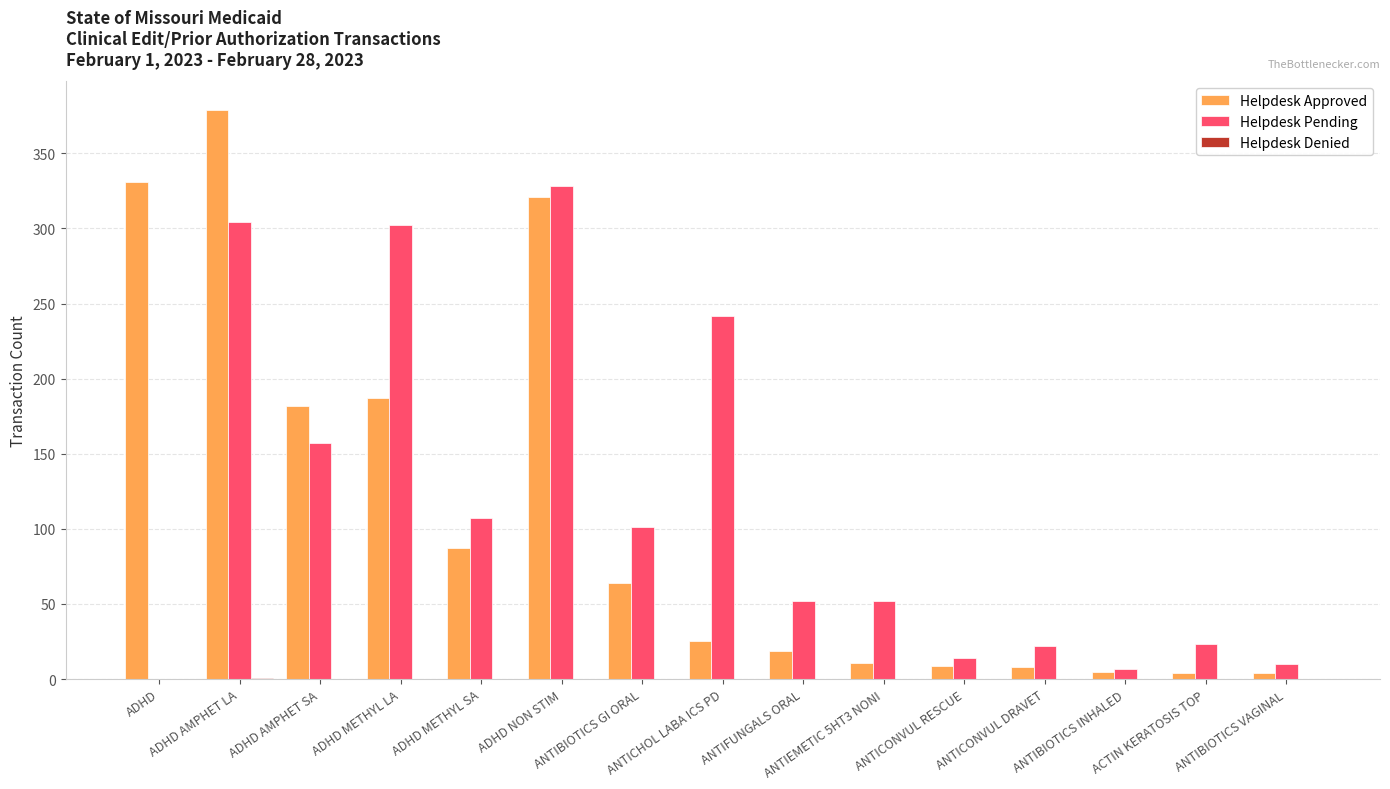

What is the sum of all Helpdesk Pending values?

1721